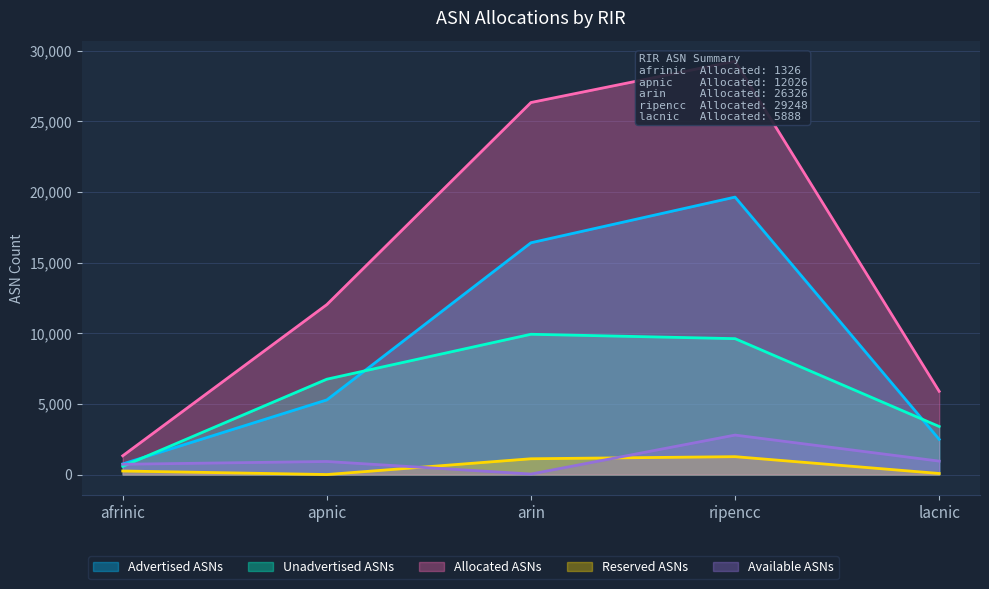

Reading right to left, list all the values displayed in this chart.

Advertised ASNs: lacnic=2489	ripencc=19633	arin=16400	apnic=5280	afrinic=749
Unadvertised ASNs: lacnic=3399	ripencc=9615	arin=9926	apnic=6746	afrinic=577
Allocated ASNs: lacnic=5888	ripencc=29248	arin=26326	apnic=12026	afrinic=1326
Reserved ASNs: lacnic=74	ripencc=1264	arin=1116	apnic=0	afrinic=250
Available ASNs: lacnic=949	ripencc=2792	arin=35	apnic=922	afrinic=726